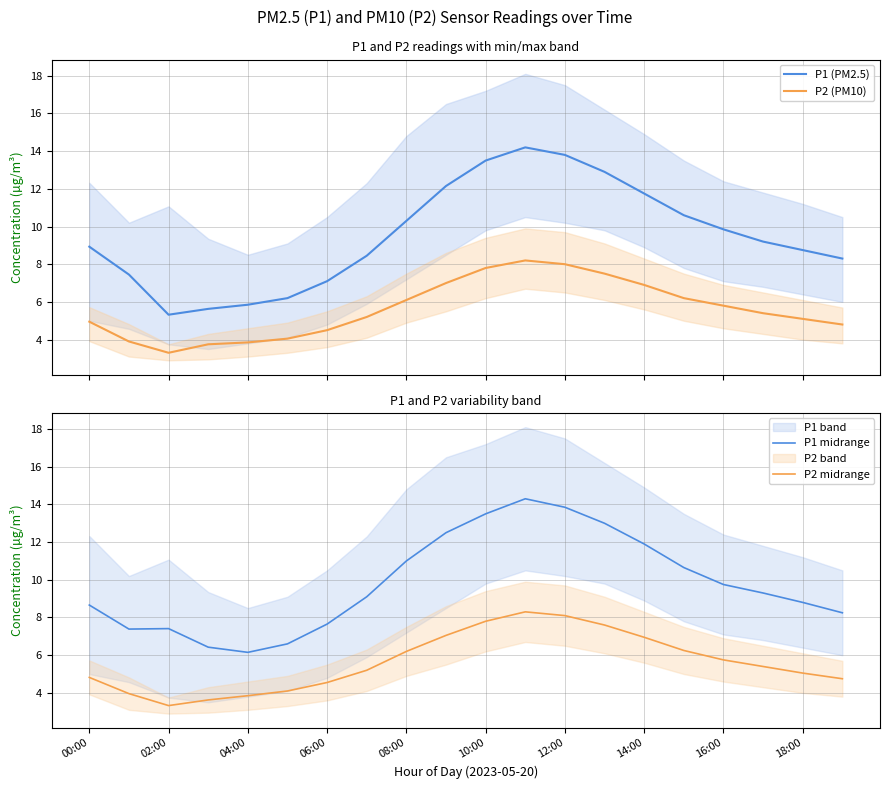

What is the lowest value of the P1 (PM2.5) series?

5.3